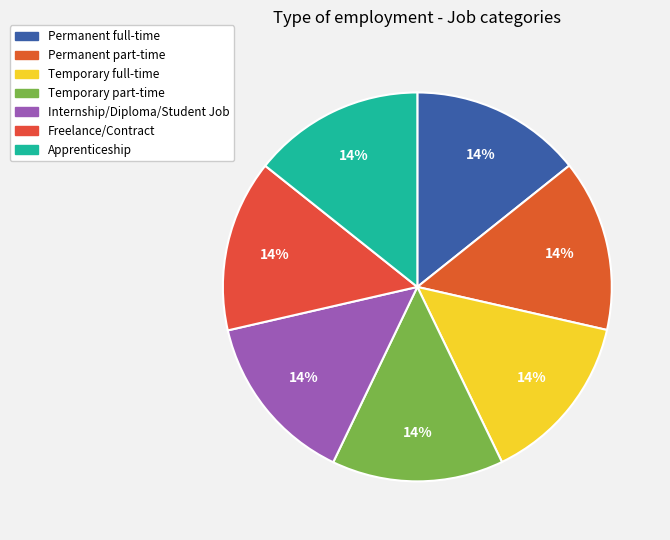

True or false: Permanent part-time accounts for 1% of the total.

False